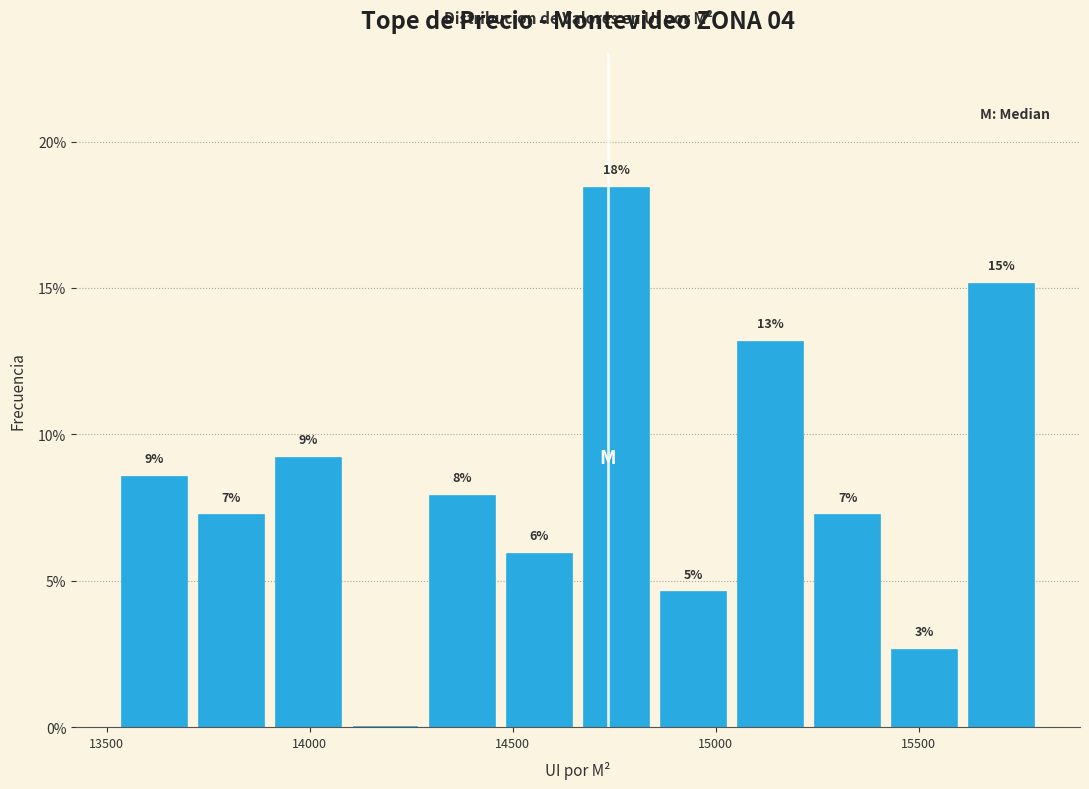

Around what value on the x-axis is the tallest bar? Give the approximate position of its centre, as read against the axis.

14750